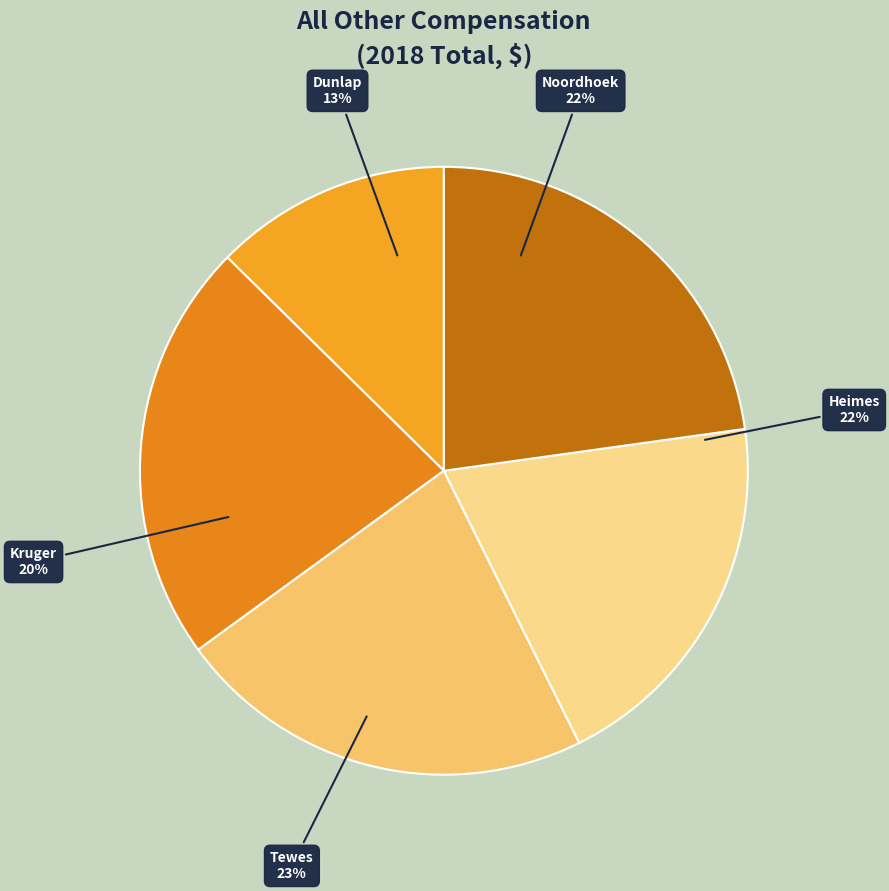

Rank the categories by value from lowest to highest.

Michael S. Dunlap, James D. Kruger, Terry J. Heimes, Jeffrey R. Noordhoek, Timothy A. Tewes